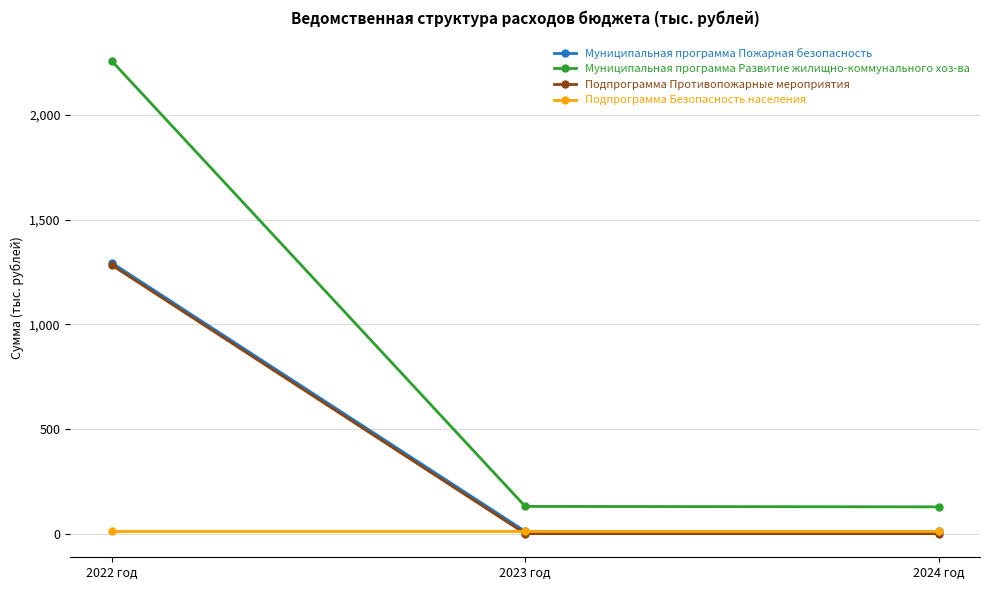

At how many categories does at least one series exceed 2065?

1